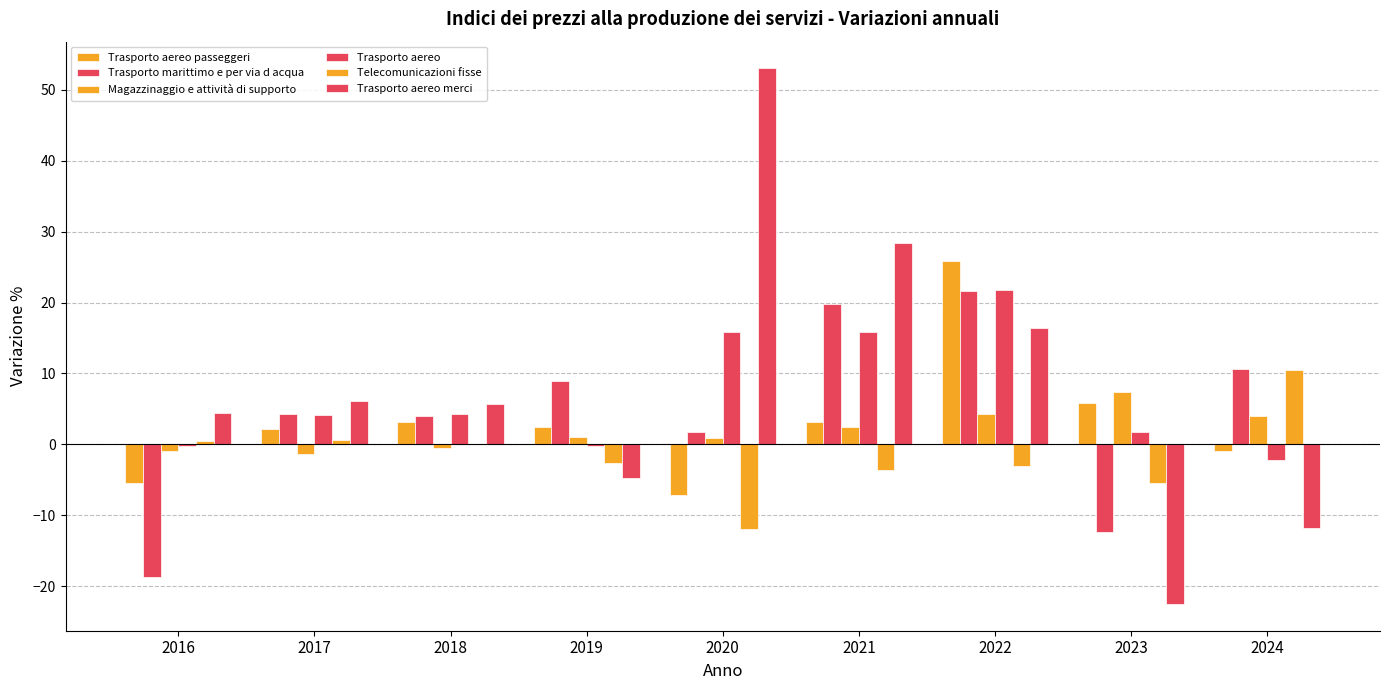

Rank the series at 2020 from highest to lowest value.

Trasporto aereo merci, Trasporto aereo, Trasporto marittimo e per via d acqua, Magazzinaggio e attività di supporto, Trasporto aereo passeggeri, Telecomunicazioni fisse